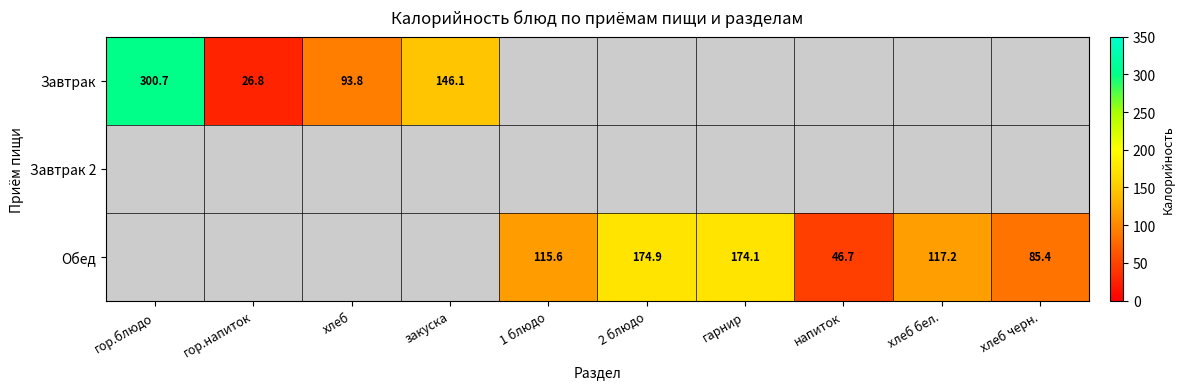

True or false: Завтрак has a value of 524.5 at гор.блюдо.

False